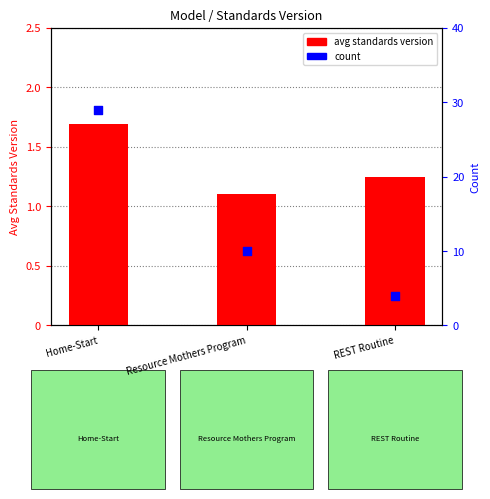

Which series has the largest total across all categories?

count